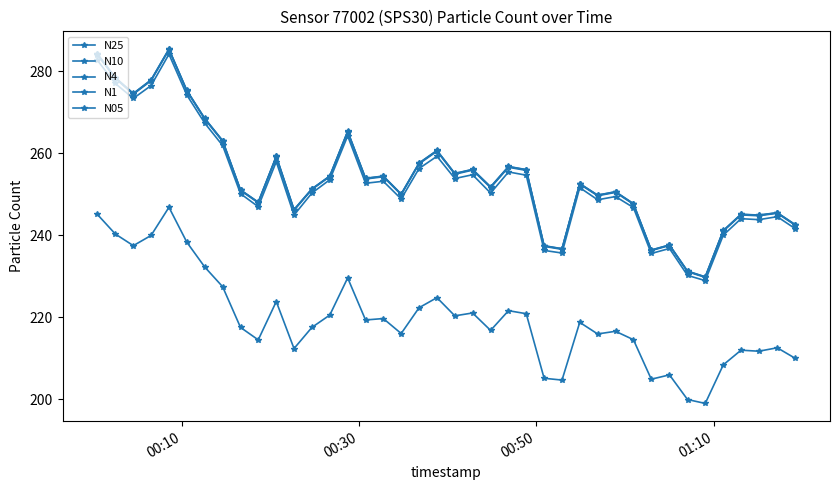

How many lines are shown in the chart?

5